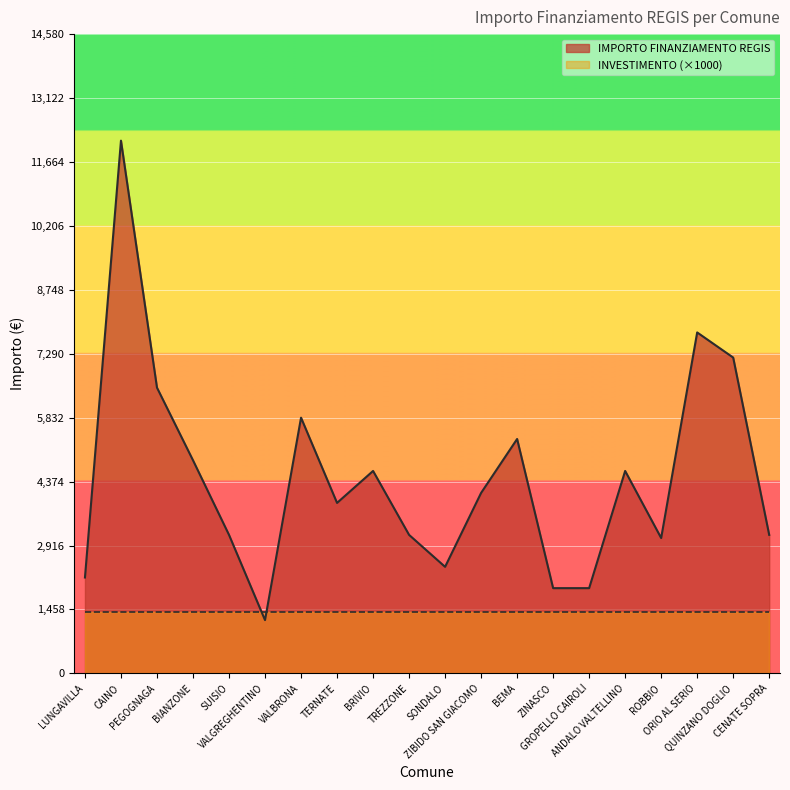

True or false: the data shows 3087 at ROBBIO.

True